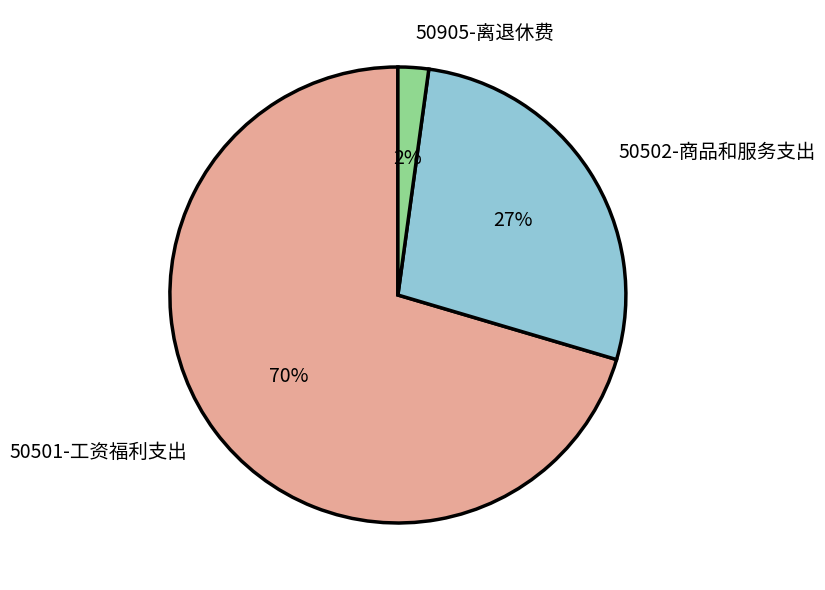

What is the largest slice in the pie chart?

50501-工资福利支出